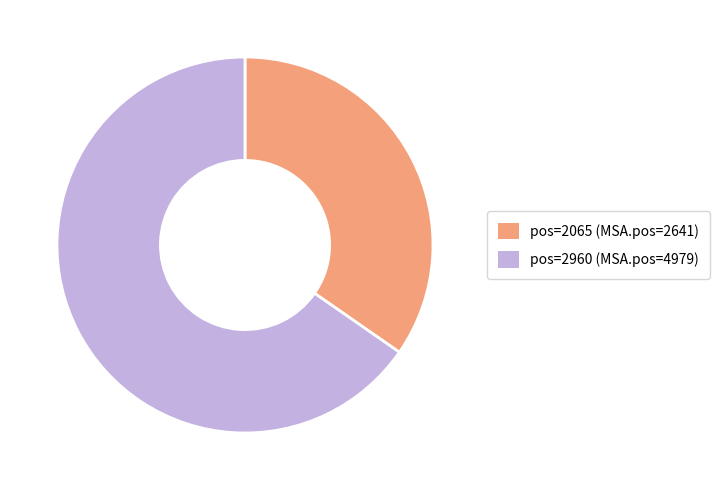

How many slices are in this pie chart?

2